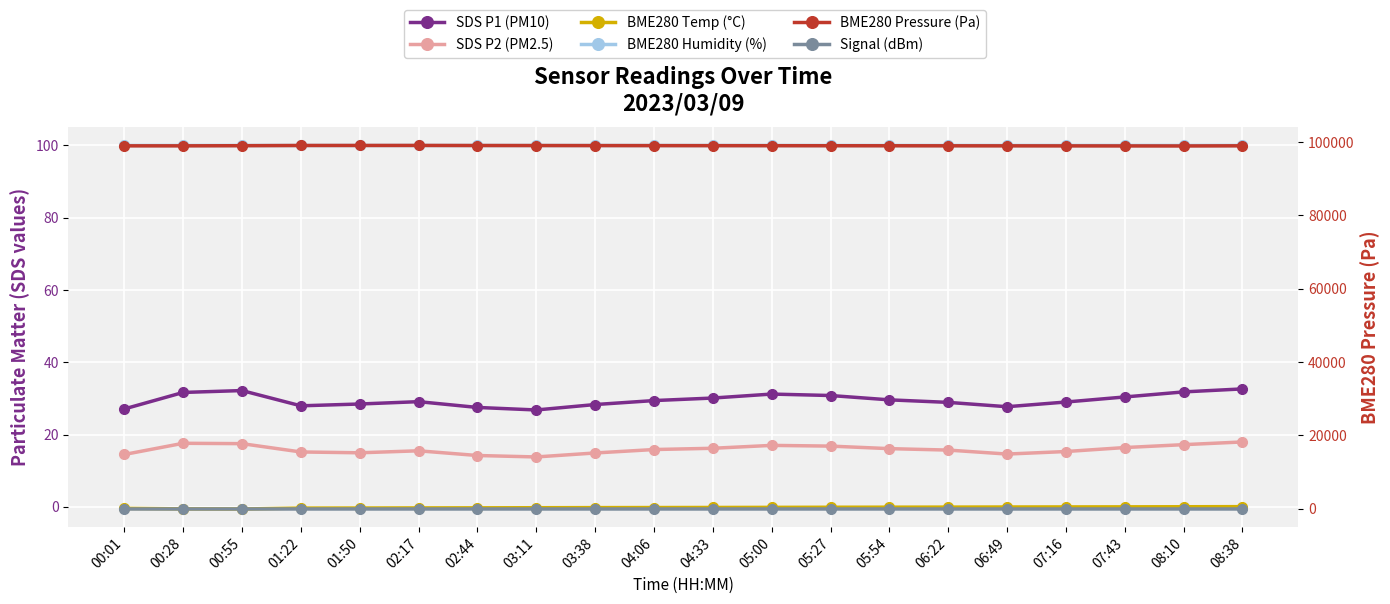

Which category has the lowest value in the SDS P1 (PM10) series?

03:11